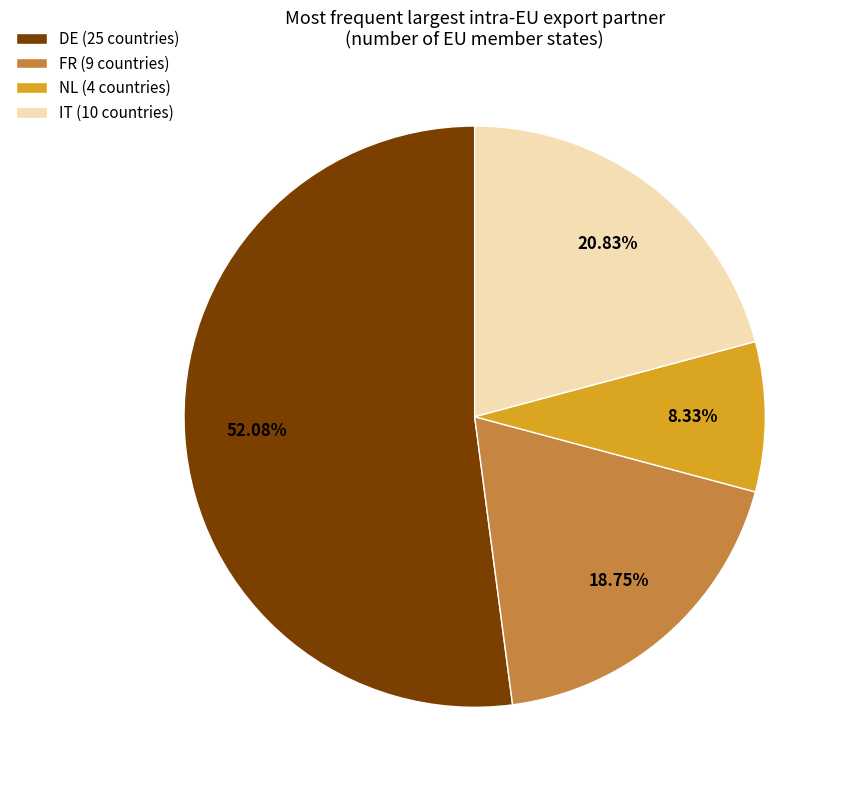

Between IT (10 countries) and NL (4 countries), which is larger?

IT (10 countries)